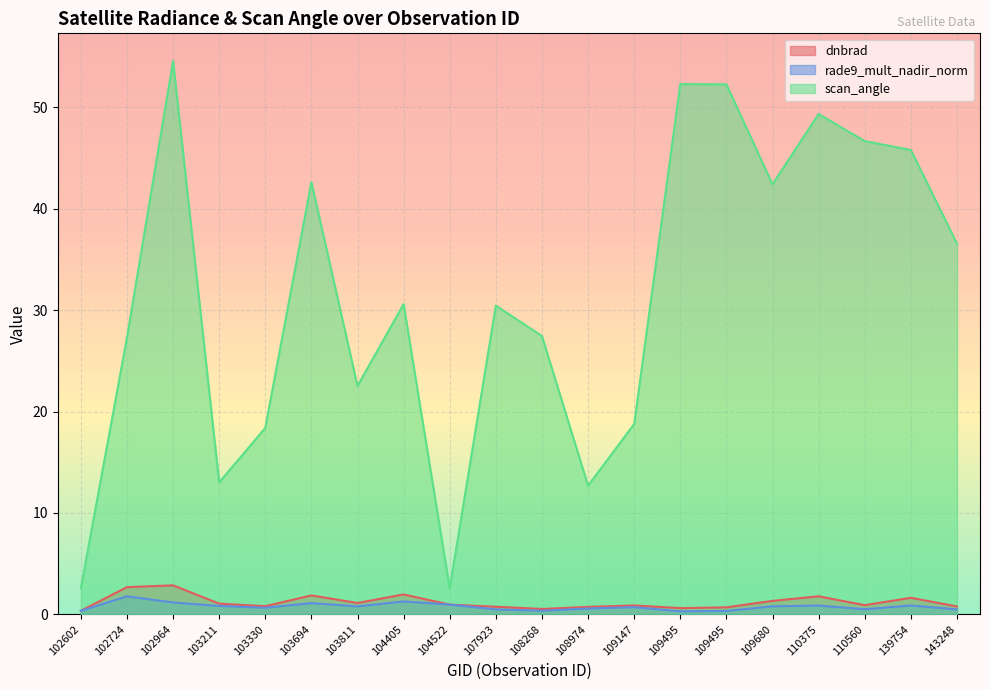

What is the maximum value for rade9_mult_nadir_norm?

1.8